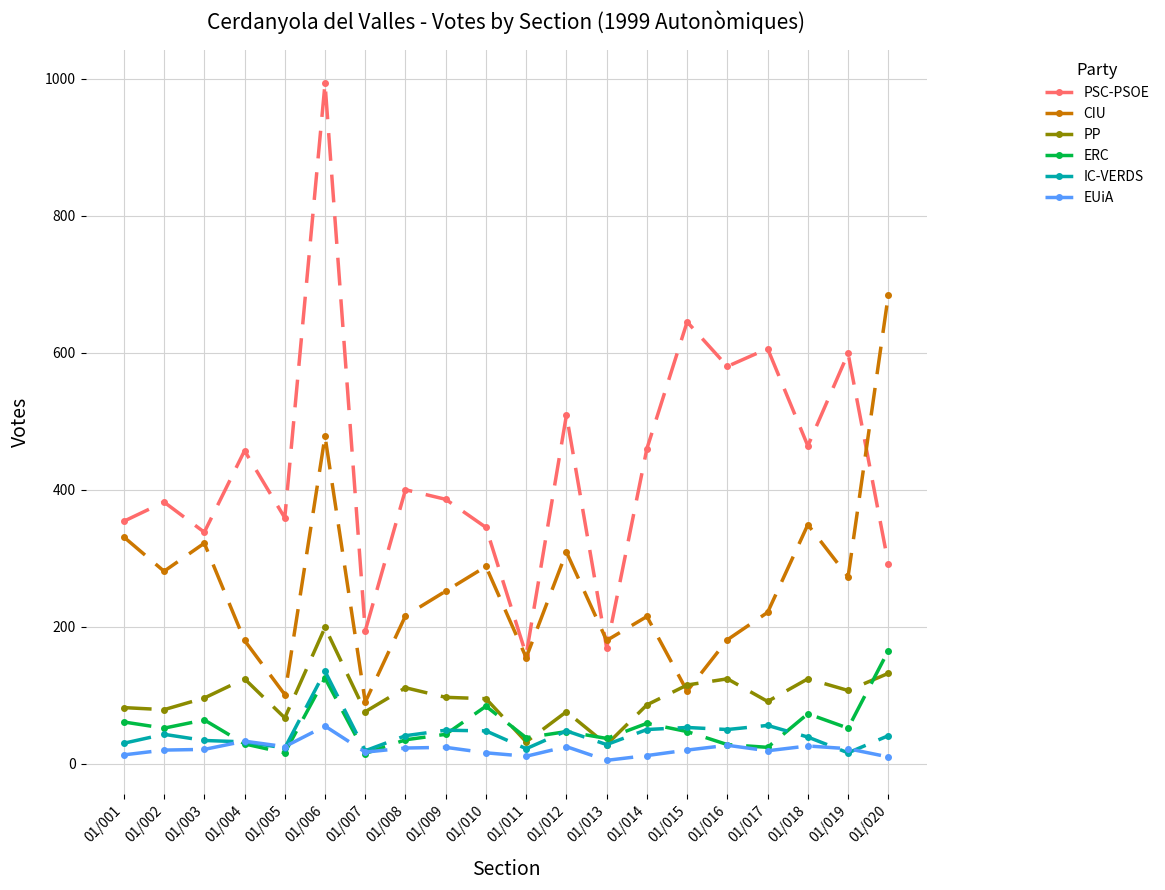

Is it true that CIU equals 478 at 01/006?

True